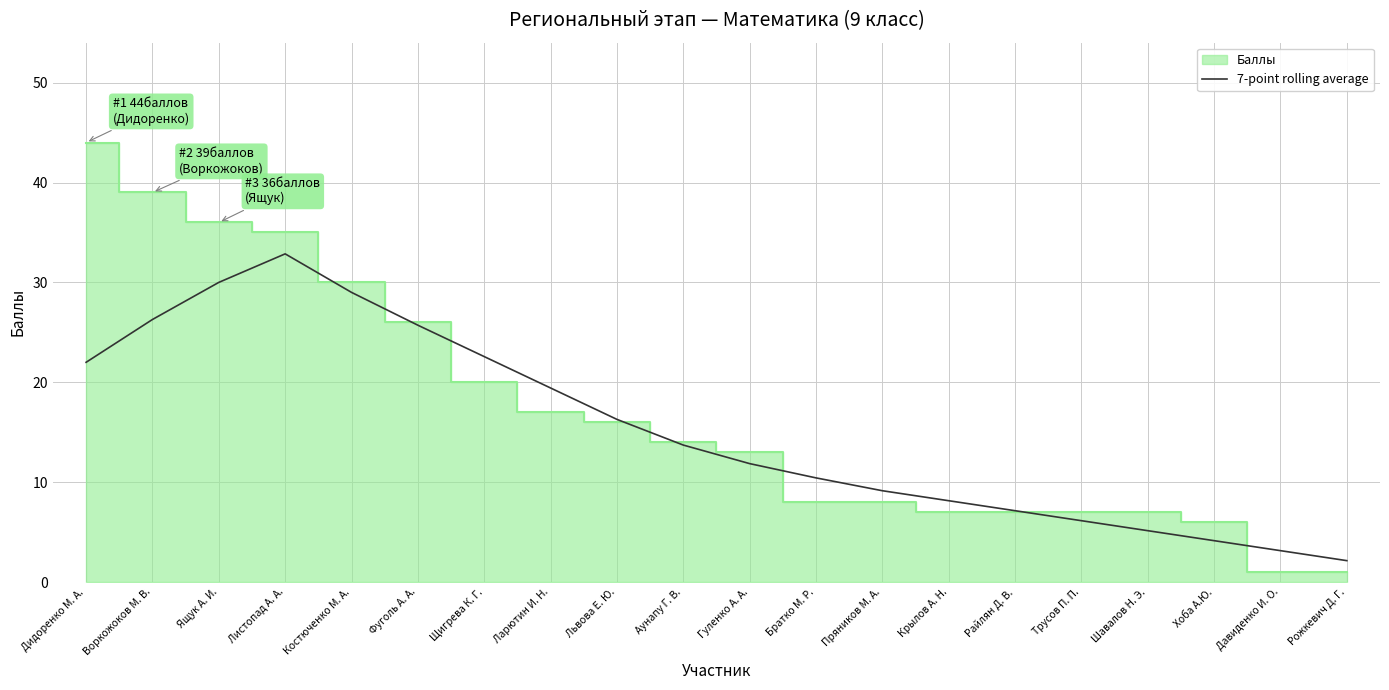

What is the minimum value for 7-point rolling average?

2.1